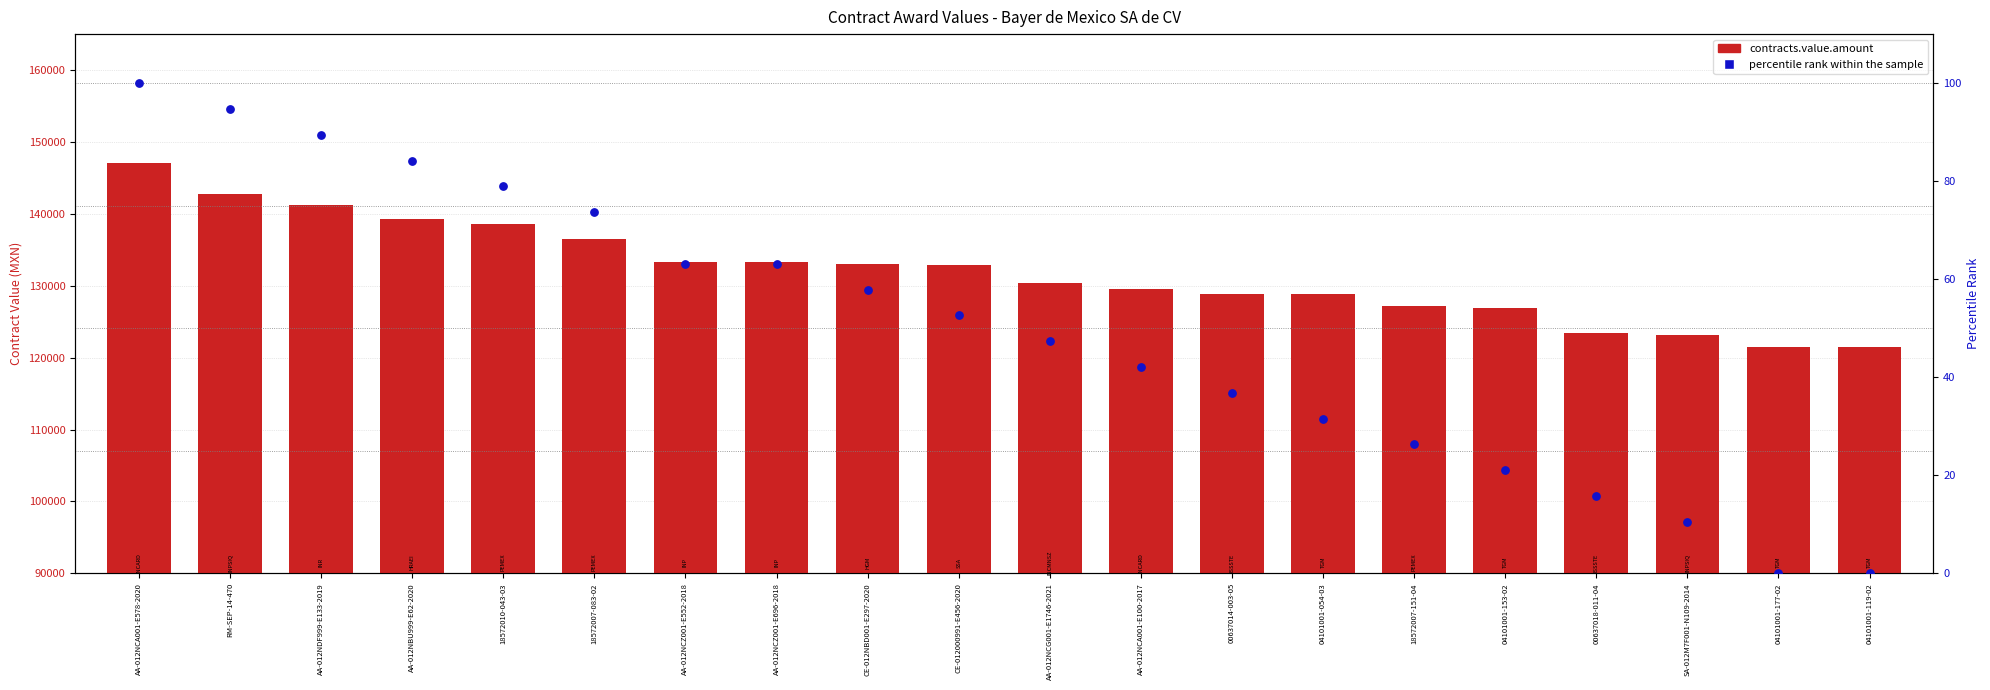

Which series reaches the maximum Y coordinate?

contracts.value.amount